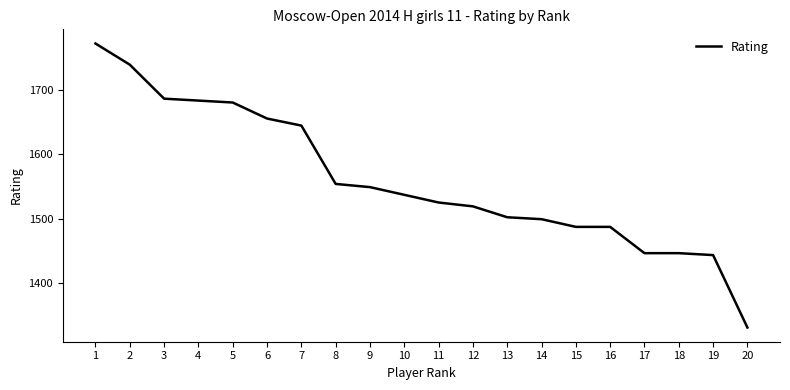

Is this an area chart (filled region under the line)?

No